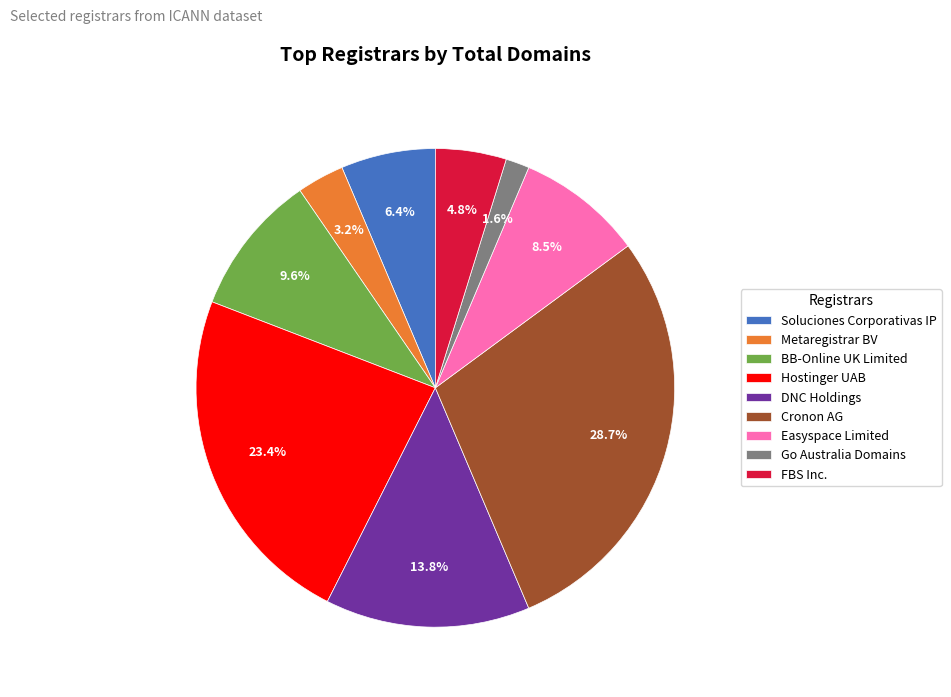

To the nearest percent, what is the difference between the largest and smallest slice percentages?

27%